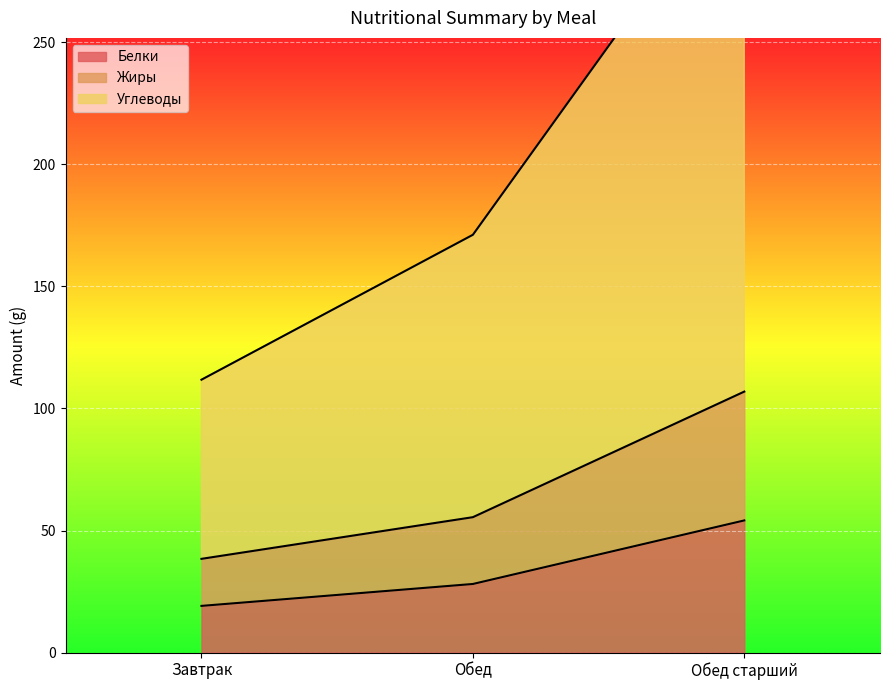

Which label corresponds to the smallest value in the chart?

Завтрак